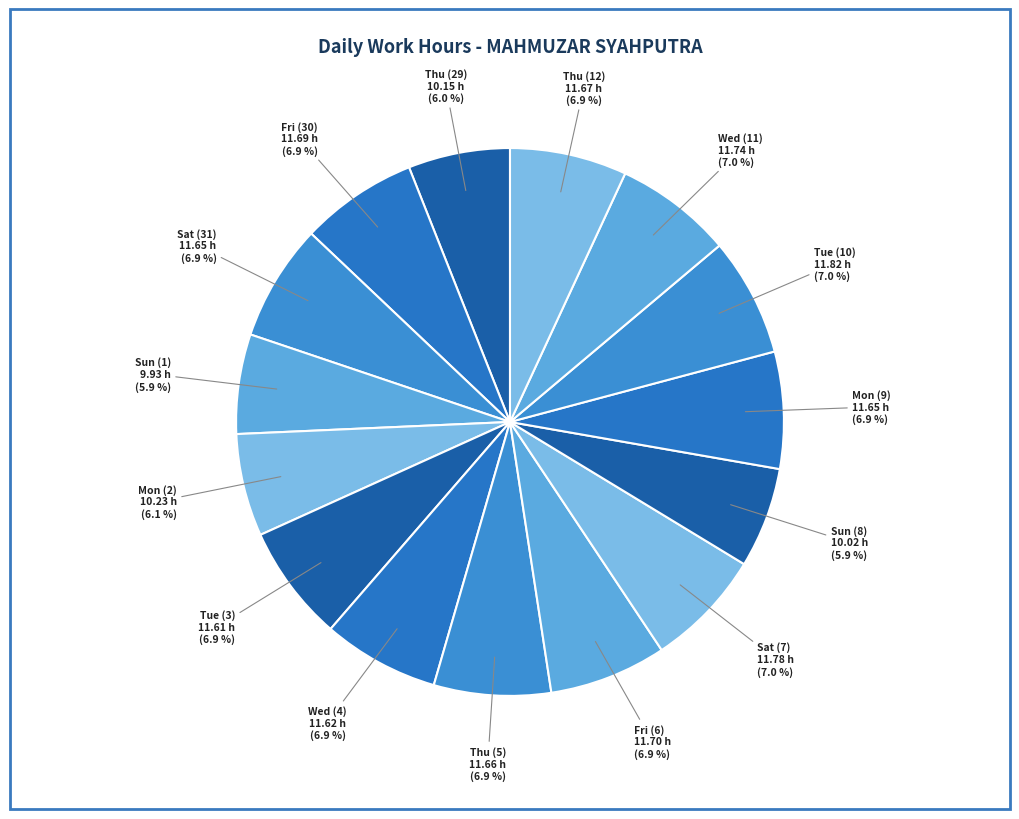

Does any single category account for the majority?

No